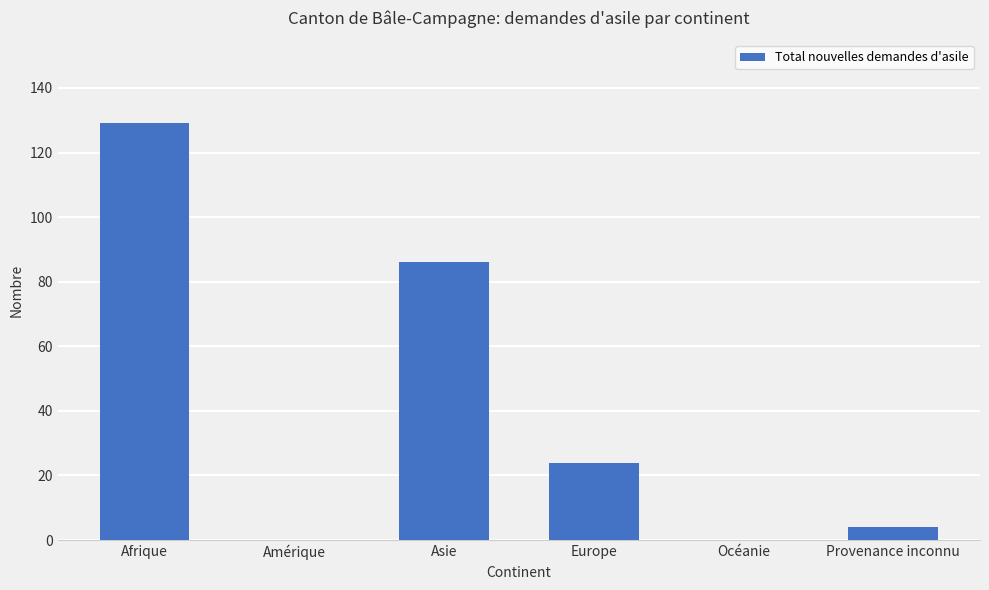

Are the bars horizontal?

No